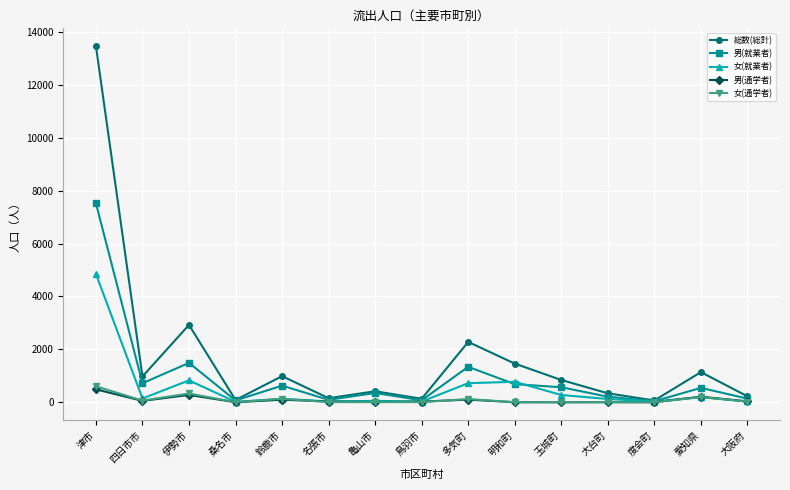

Which series has the largest total across all categories?

総数(総計)